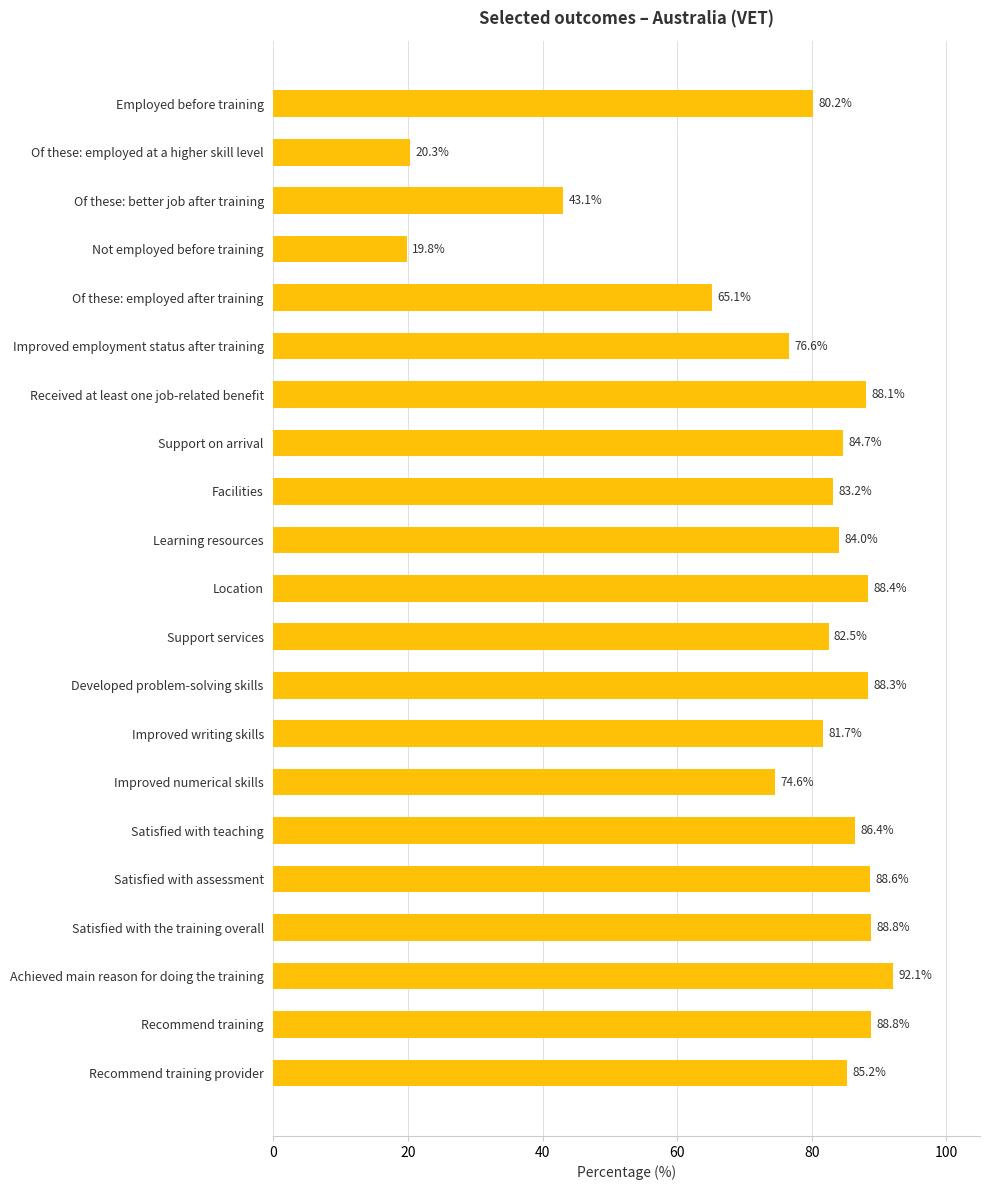

Approximately how many times larger is the value at Employed before training compared to Recommend training provider?

0.9